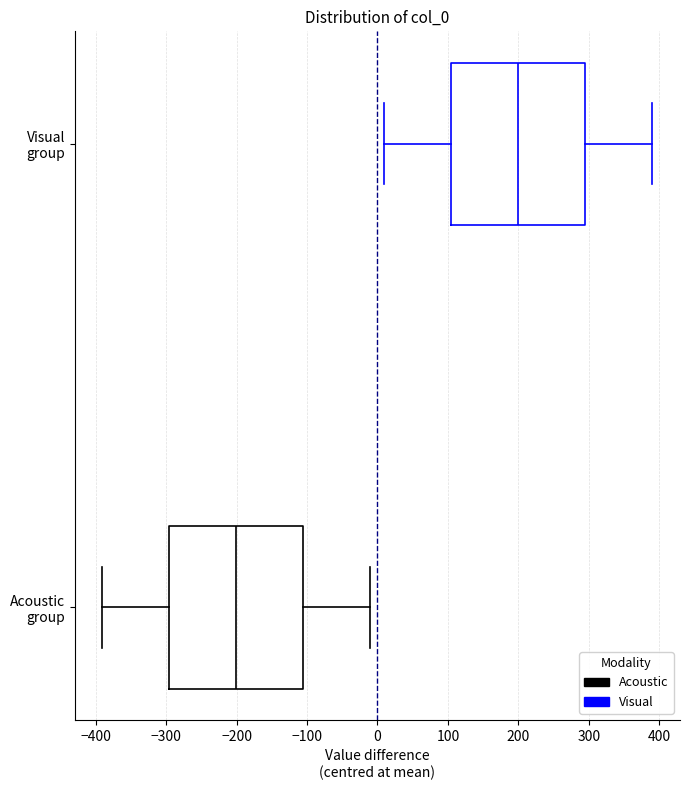

Reading bottom to top, transcribe this box plot: for each box, give where its median line is, the range the box spans, and where its two whiskers end, as read against the x-axis. The values are not printed on the chart, so give them approximately, as read against the axis.

Acoustic group: median -200, box -300 to -110, whiskers -390 to -10
Visual group: median 200, box 110 to 300, whiskers 10 to 390